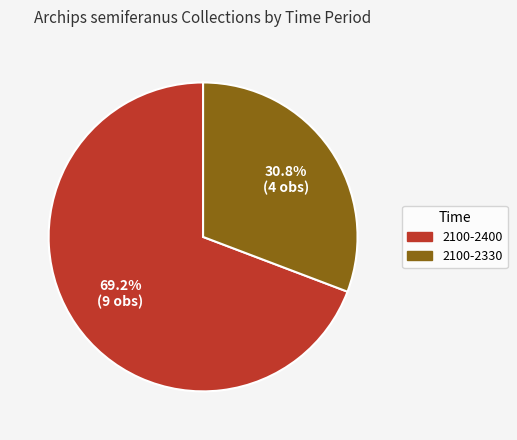

Rank the categories by value from lowest to highest.

2100-2330, 2100-2400